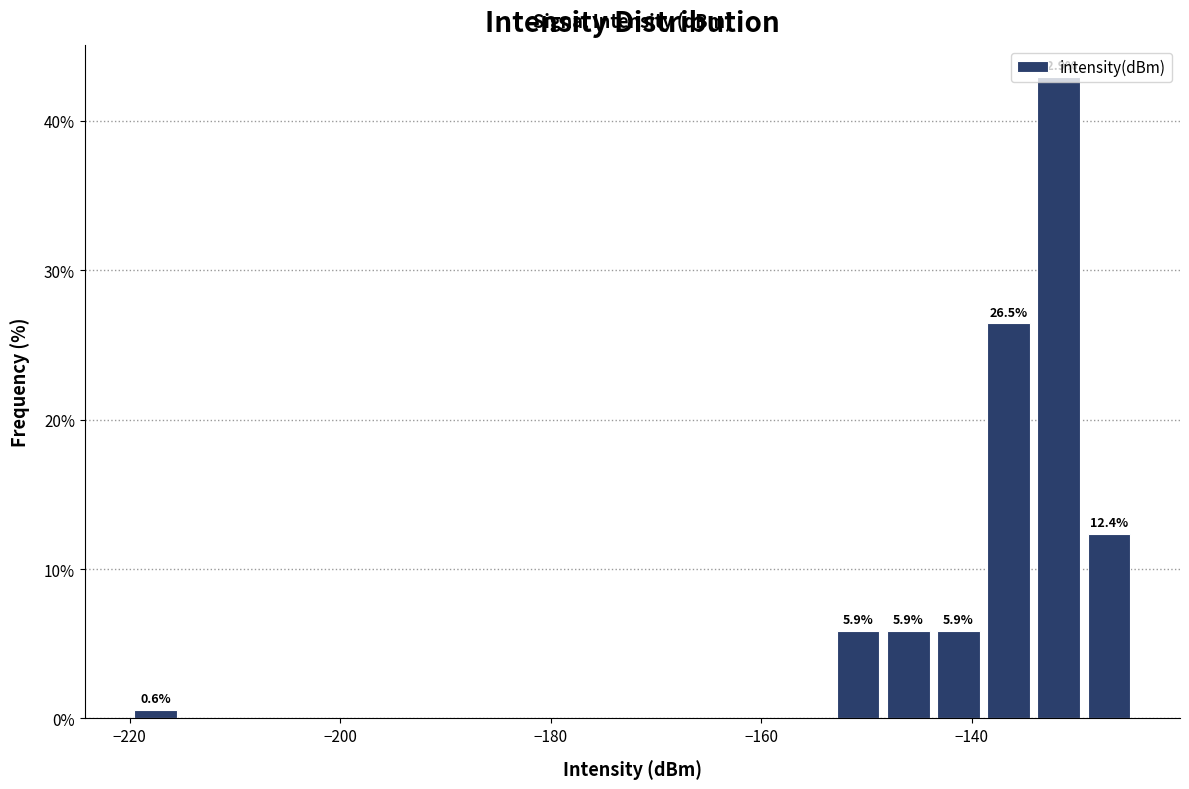

Around what value on the x-axis is the tallest bar? Give the approximate position of its centre, as read against the axis.

-132